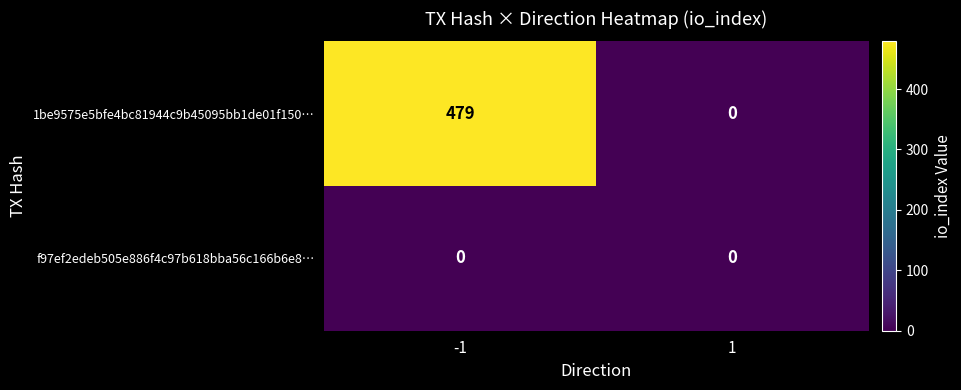

Rank the series by their average value, from highest to lowest.

1be9575e5bfe4bc81944c9b45095bb1de01f150…, f97ef2edeb505e886f4c97b618bba56c166b6e8…